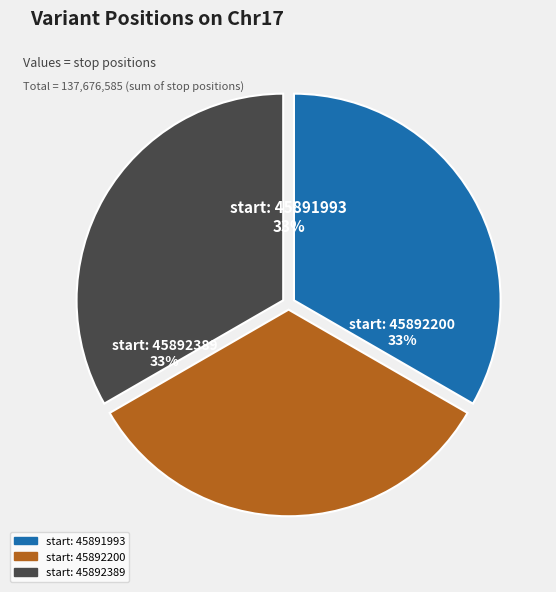

To the nearest percent, what portion does start: 45892200 represent?

33%